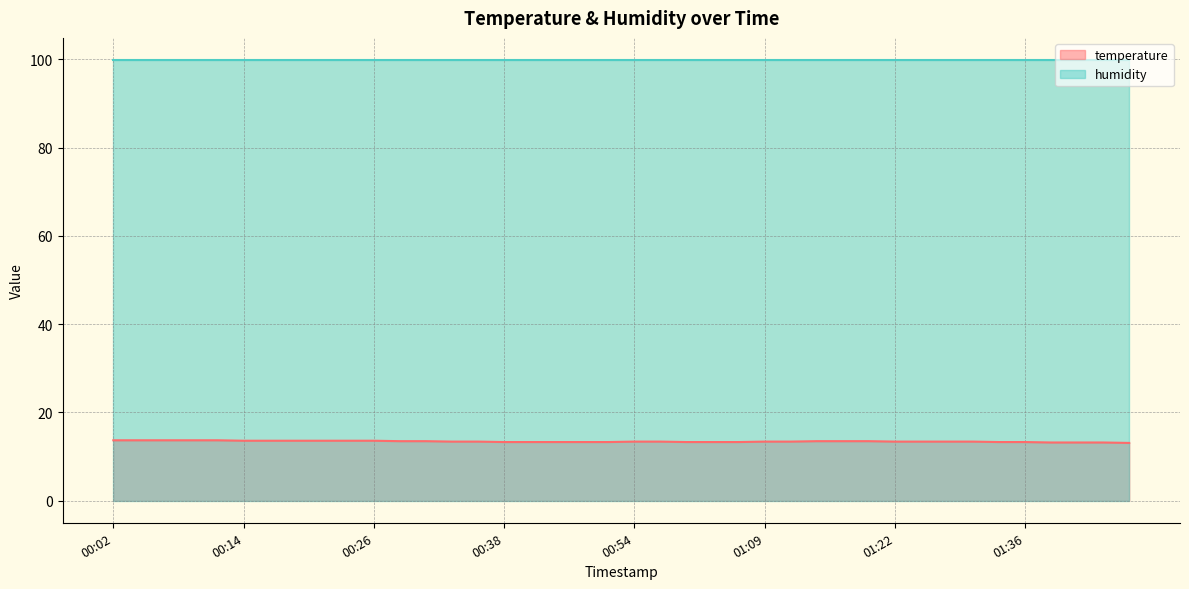

Reading left to right, extract all data points from this chart.

13.7	13.7	13.7	13.7	13.7	13.6	13.6	13.6	13.6	13.6	13.6	13.5	13.5	13.4	13.4	13.3	13.3	13.3	13.3	13.3	13.4	13.4	13.3	13.3	13.3	13.4	13.4	13.5	13.5	13.5	13.4	13.4	13.4	13.4	13.3	13.3	13.2	13.2	13.2	13.1